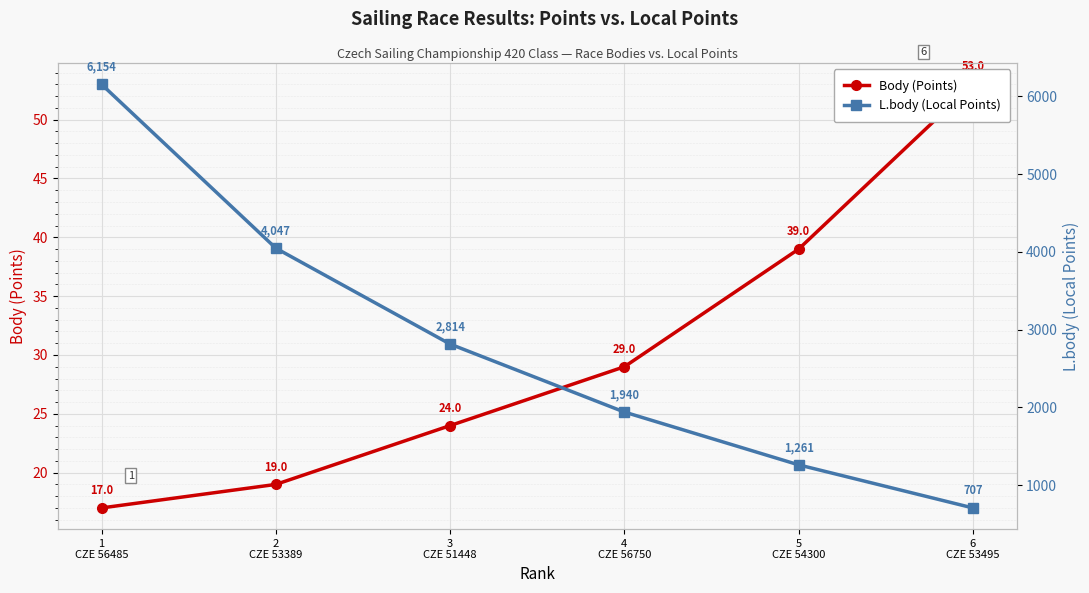

List the series in order of their peak value, lowest first.

Body (Points), L.body (Local Points)